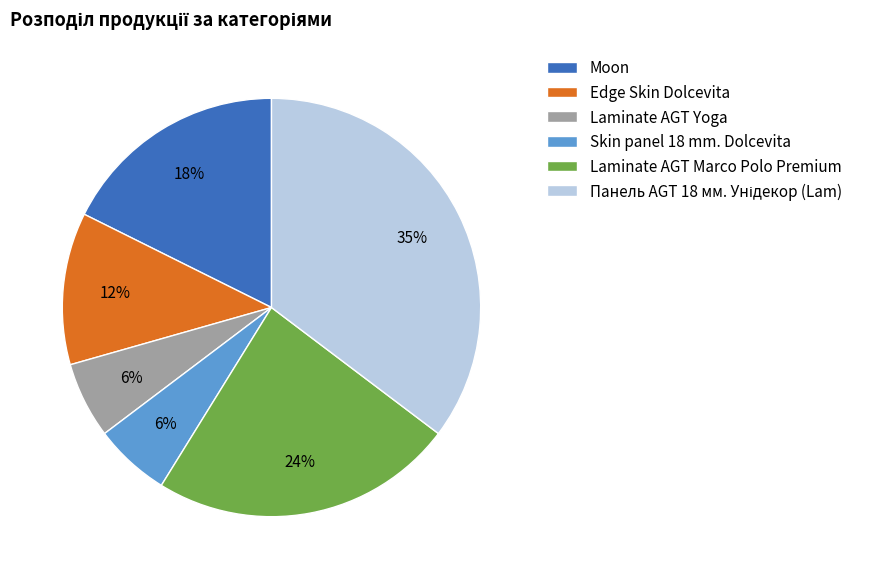

How many slices are in this pie chart?

6